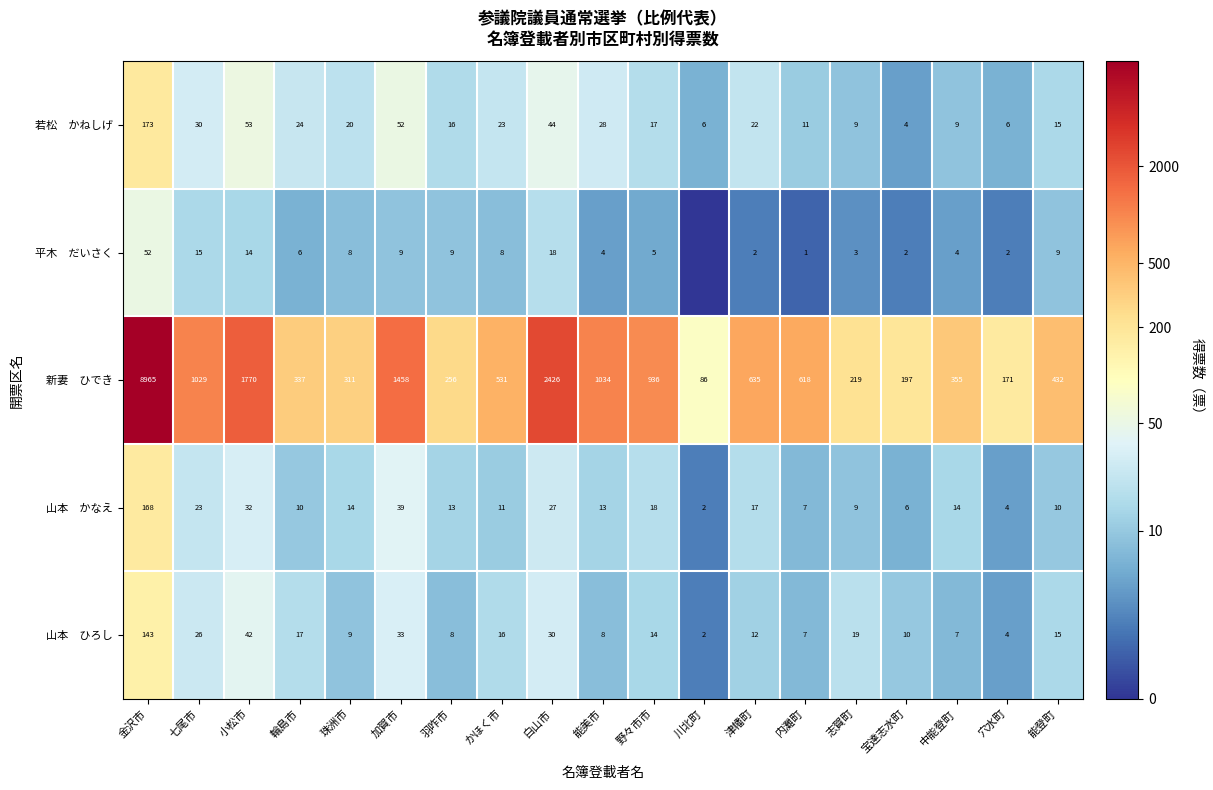

What is the spread (max minus min) of values at 小松市?

1756